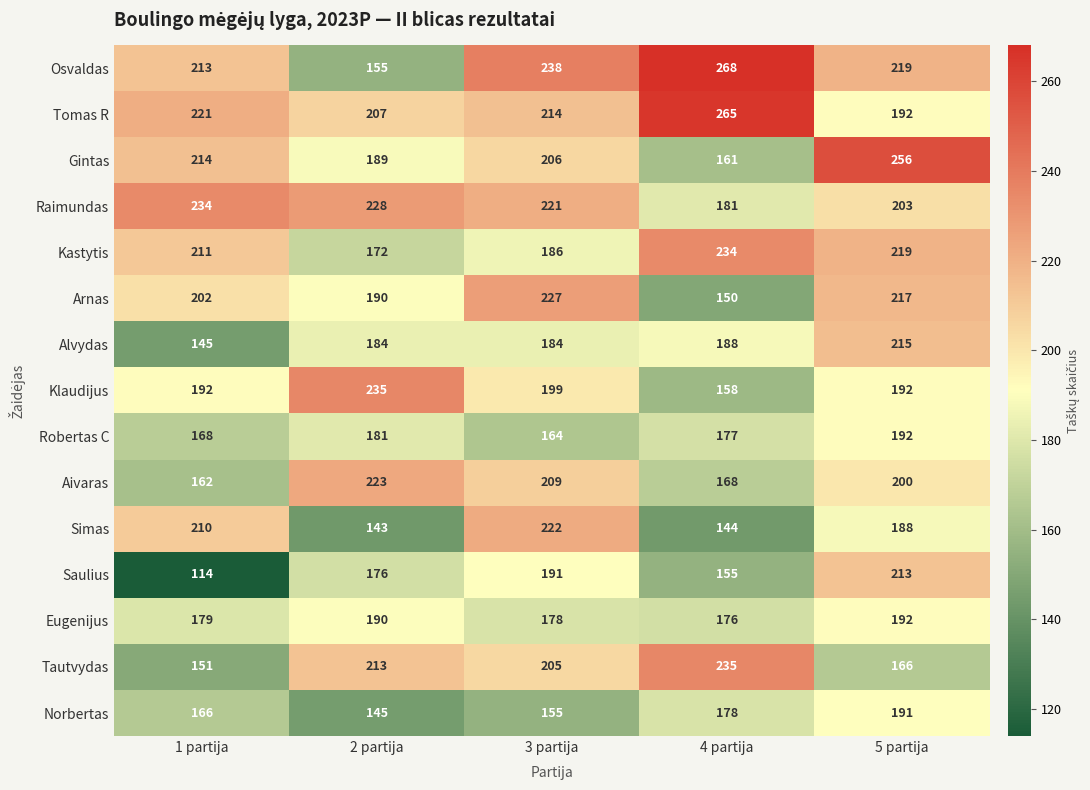

True or false: Norbertas has a value of 166 at 1 partija.

True